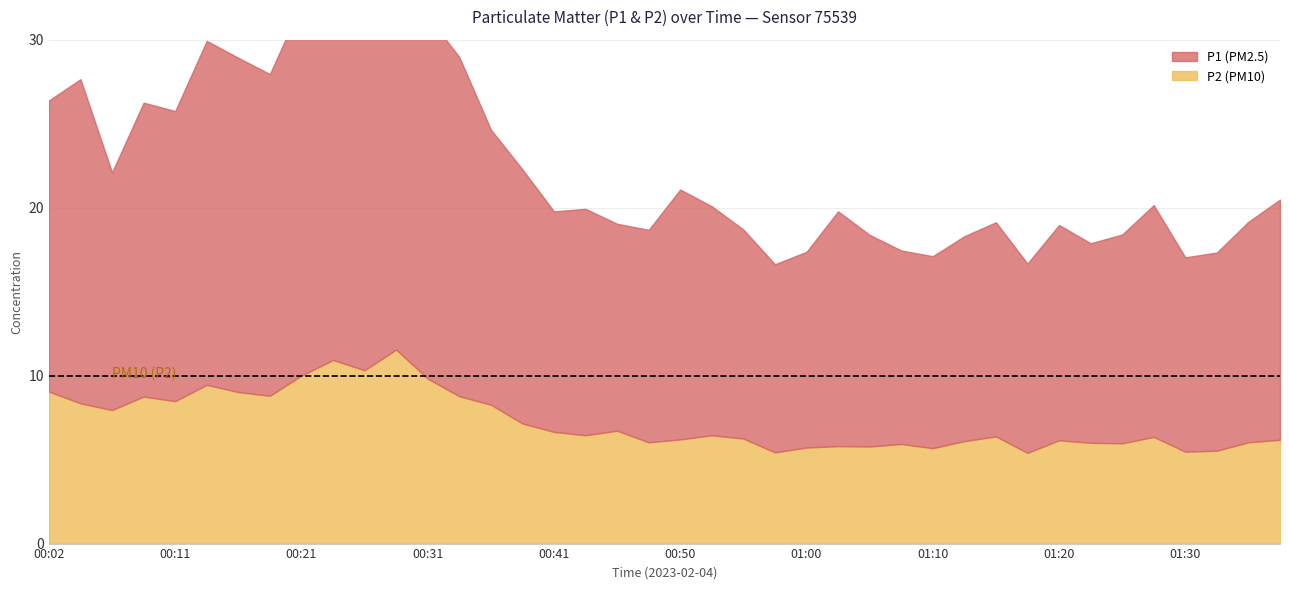

Reading left to right, what are all the values shown in this chart?

P1: 00:02=17.3	00:04=19.3	00:07=14.2	00:09=17.5	00:11=17.3	00:14=20.5	00:16=19.9	00:19=19.1	00:21=22.1	00:24=24.9	00:26=21.1	00:28=26.1	00:31=21.6	00:33=20.2	00:36=16.4	00:38=15.1	00:41=13.1	00:43=13.5	00:45=12.3	00:48=12.7	00:50=14.9	00:53=13.6	00:55=12.4	00:58=11.2	01:00=11.7	01:02=14.0	01:05=12.6	01:07=11.5	01:10=11.4	01:12=12.2	01:15=12.8	01:17=11.3	01:20=12.8	01:22=11.9	01:24=12.4	01:27=13.8	01:30=11.6	01:32=11.8	01:34=13.1	01:37=14.3
P2: 00:02=9.1	00:04=8.3	00:07=8.0	00:09=8.8	00:11=8.5	00:14=9.4	00:16=9.0	00:19=8.8	00:21=10.0	00:24=10.9	00:26=10.3	00:28=11.6	00:31=9.8	00:33=8.8	00:36=8.3	00:38=7.2	00:41=6.7	00:43=6.5	00:45=6.7	00:48=6.0	00:50=6.2	00:53=6.5	00:55=6.2	00:58=5.4	01:00=5.7	01:02=5.8	01:05=5.8	01:07=5.9	01:10=5.7	01:12=6.1	01:15=6.4	01:17=5.4	01:20=6.2	01:22=6.0	01:24=6.0	01:27=6.3	01:30=5.5	01:32=5.5	01:34=6.0	01:37=6.2